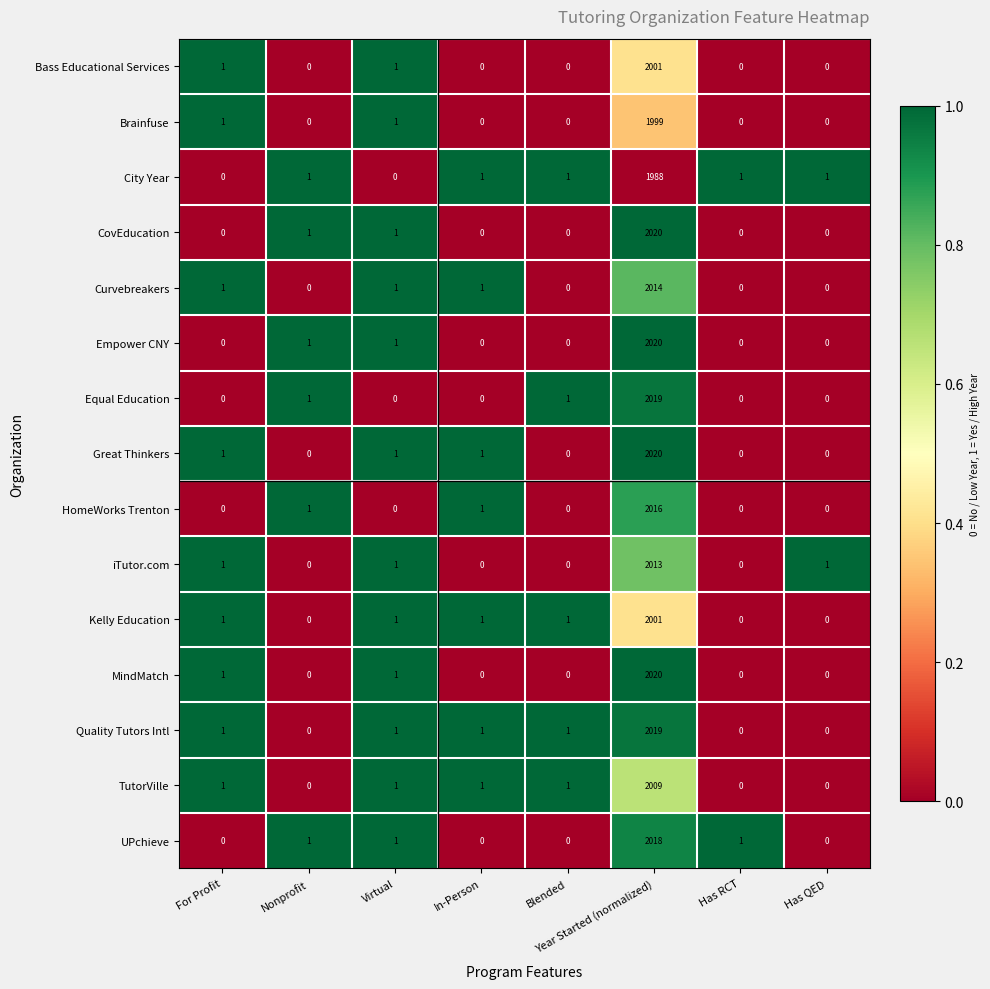

What is the greatest value displayed?

2020